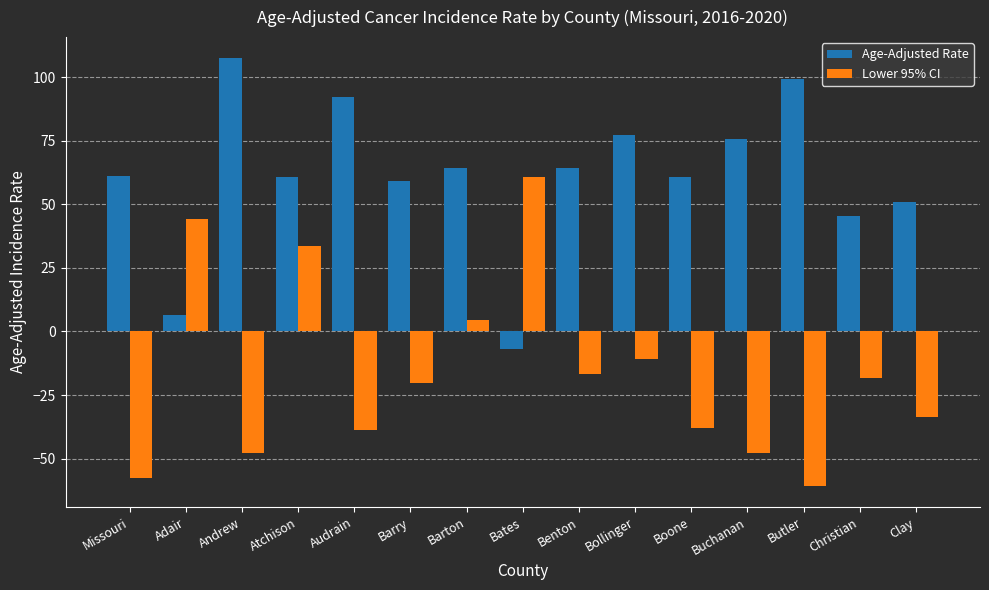

The value of Lower 95% CI at Bates is 60.7. True or false?

True